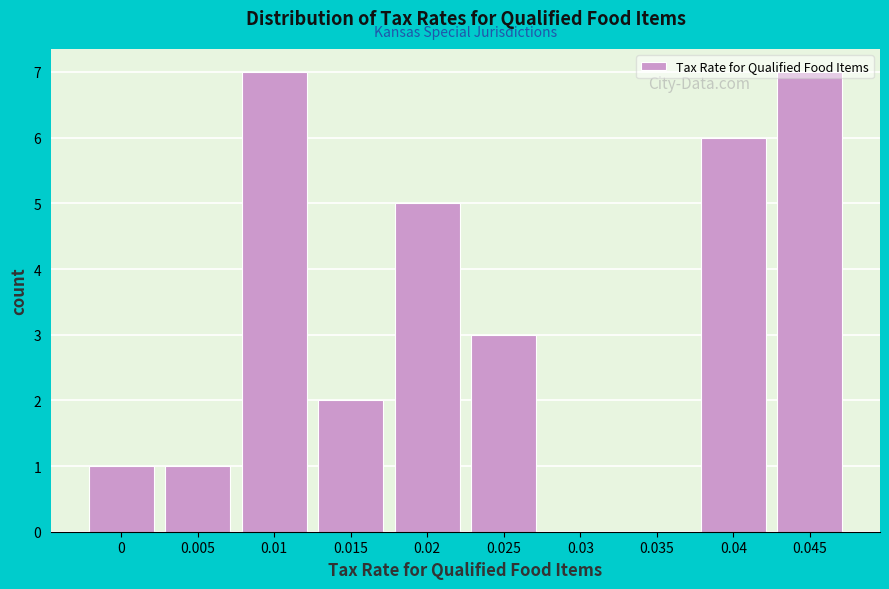

True or false: the data shows 0 at 0.

False